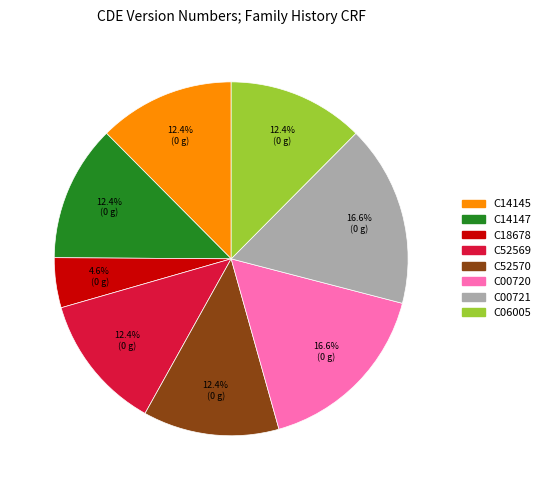

To the nearest percent, what percentage of the pie is C06005?

12%